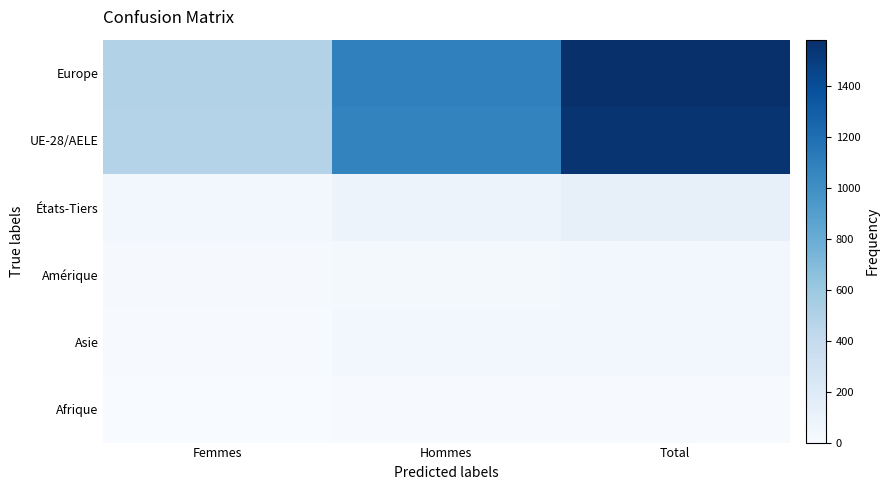

Reading left to right, what are all the values shown in this chart?

Europe: Femmes=494	Hommes=1088	Total=1582
UE-28/AELE: Femmes=483	Hommes=1072	Total=1555
États-Tiers: Femmes=38	Hommes=90	Total=128
Amérique: Femmes=18	Hommes=25	Total=43
Asie: Femmes=7	Hommes=38	Total=45
Afrique: Femmes=2	Hommes=8	Total=10